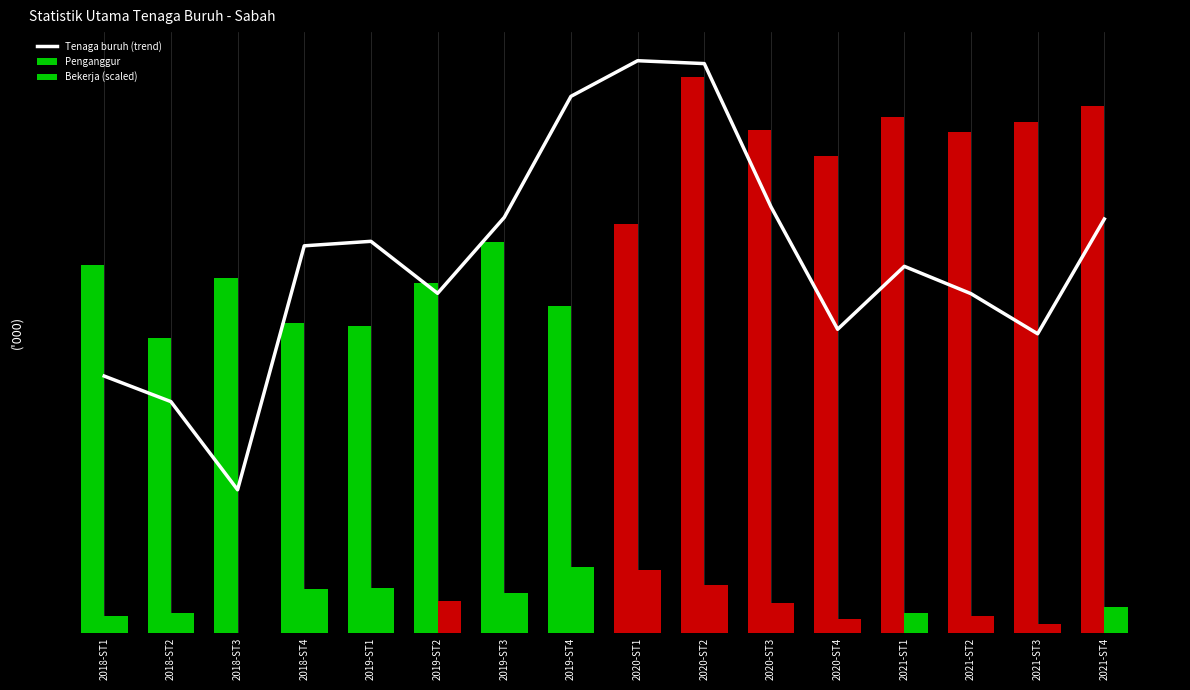

What is the spread (max minus min) of values at 2019-ST4?

164.7